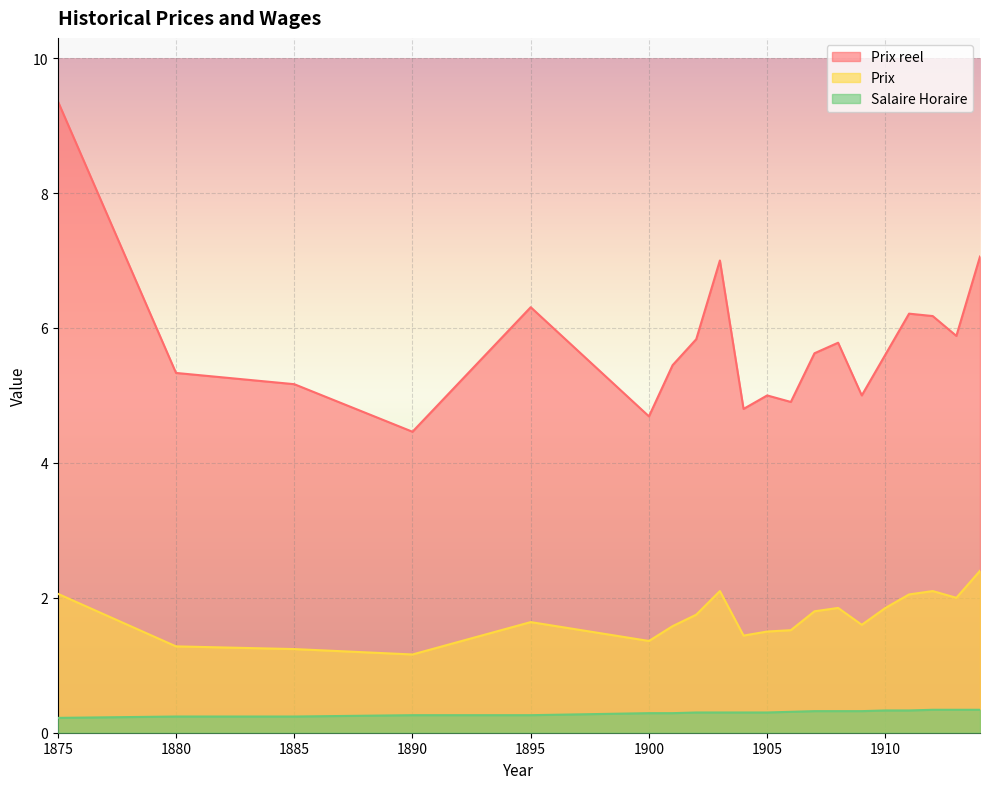

Which category has the lowest value in the Prix series?

1890